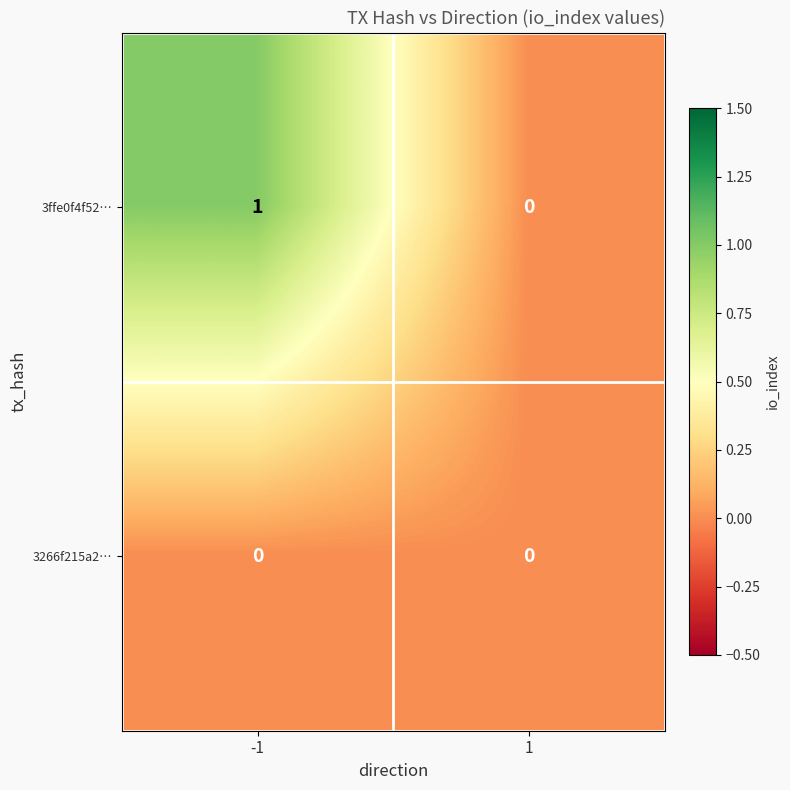

Which series has the widest spread of values?

3ffe0f4f52…